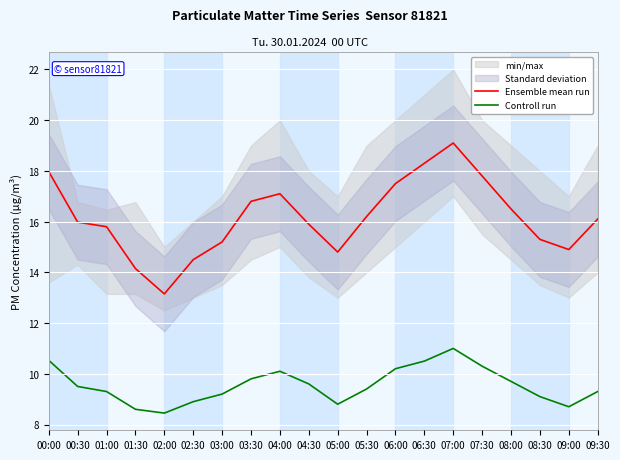

Rank the series at 02:00 from lowest to highest value.

Controll run, Ensemble mean run